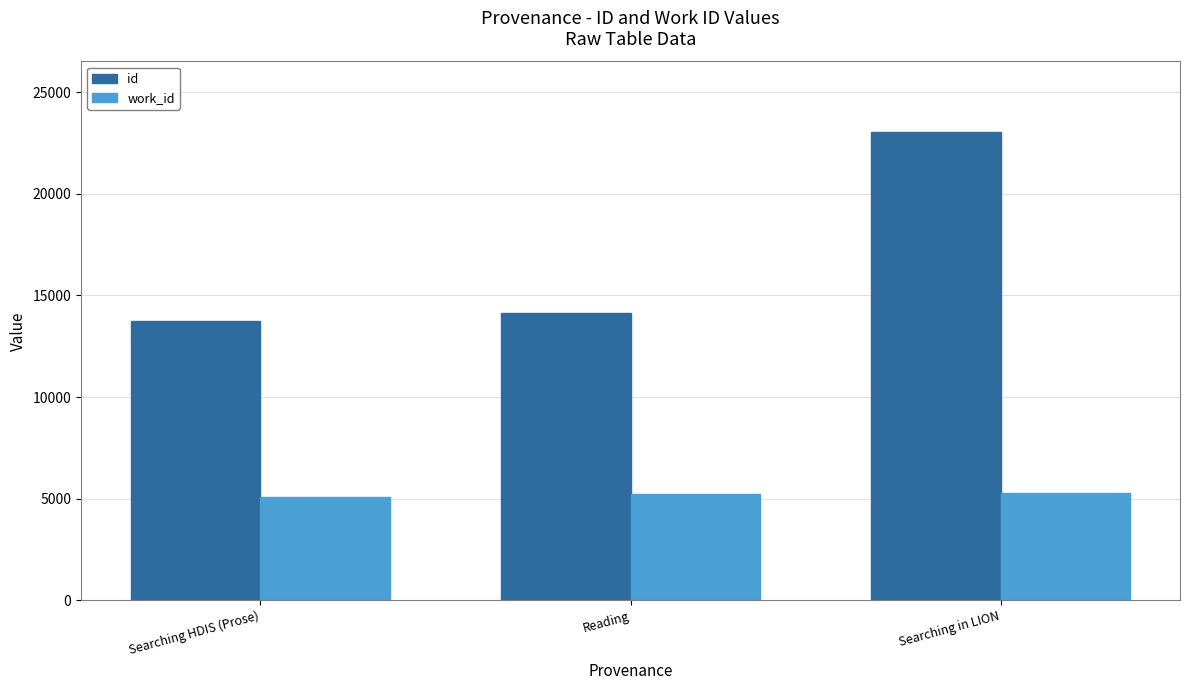

What is the label of the 1st bar from the right?

Searching in LION